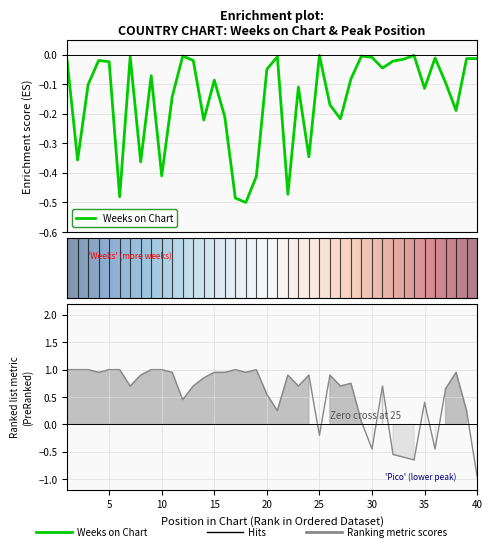

How many data points in Pico are less than 0?

7